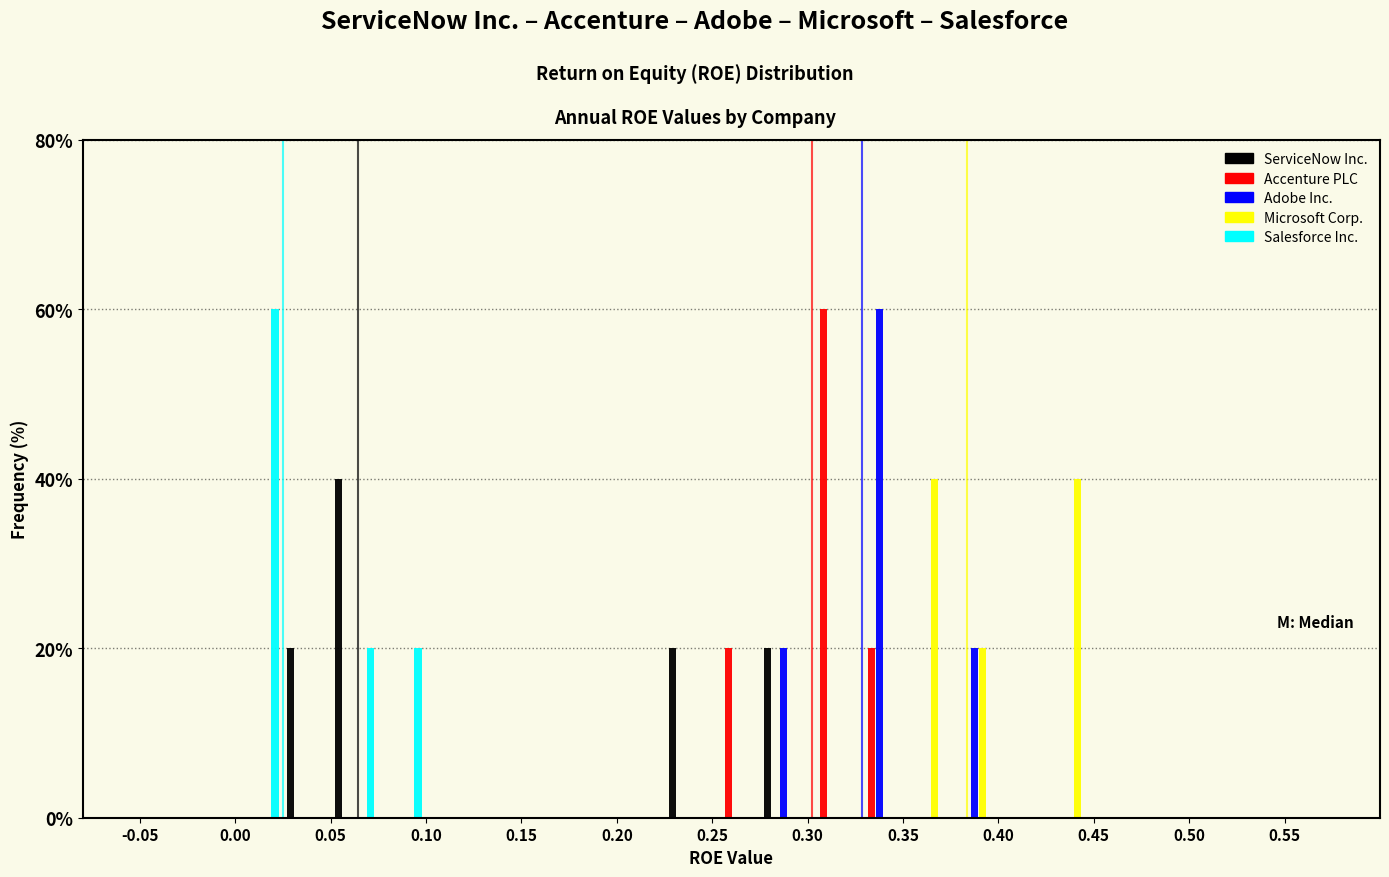

In the Salesforce Inc. series, which range on the x-axis has the tallest bar?

0.000 to 0.025